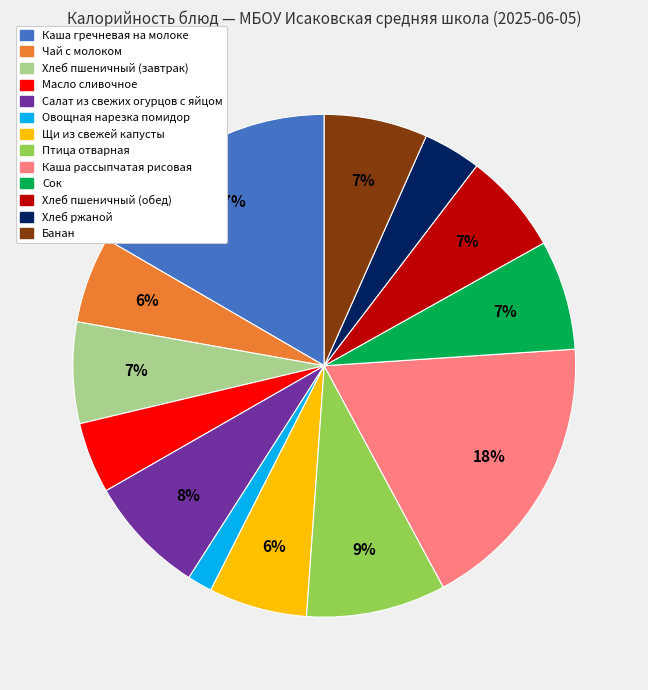

Does Птица отварная account for over 50% of the chart?

No